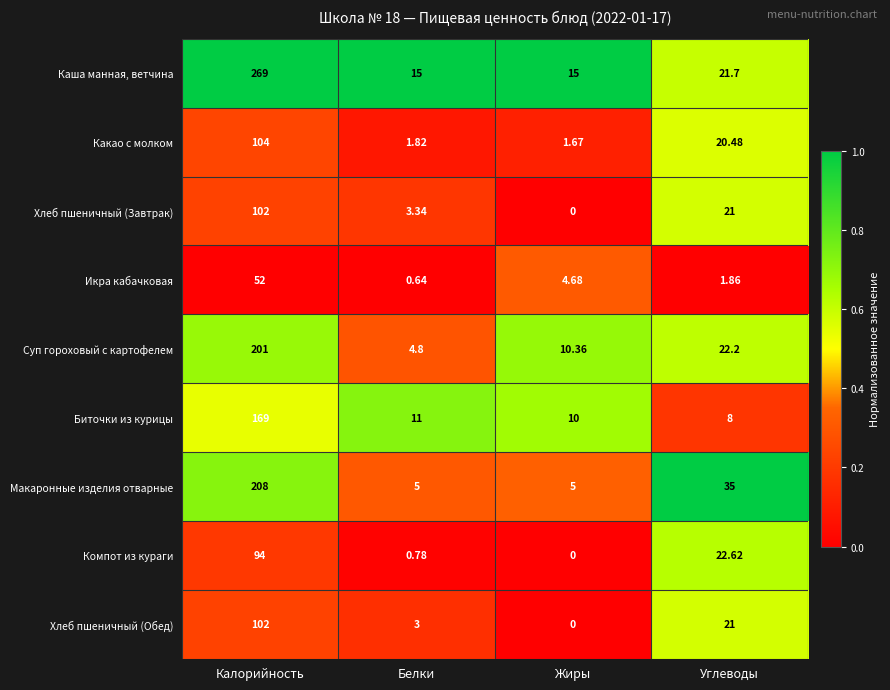

List the labels in order of Хлеб пшеничный (Завтрак) value, largest first.

Калорийность, Углеводы, Белки, Жиры